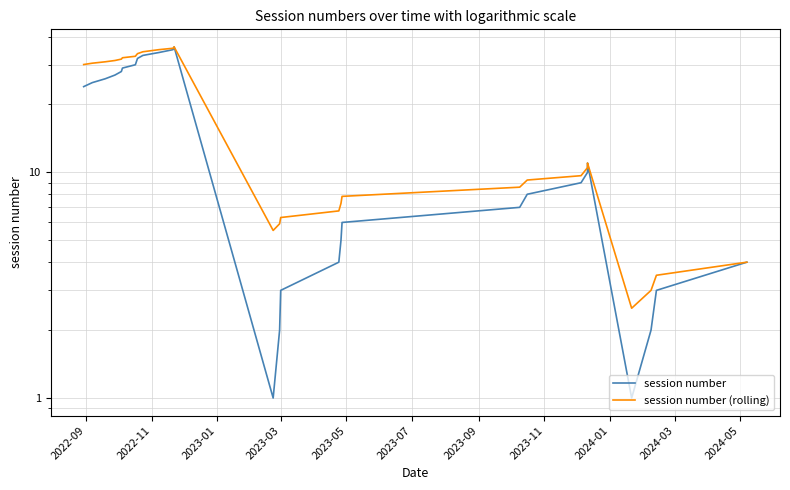

How many interior local peaks does the session number series have?

2